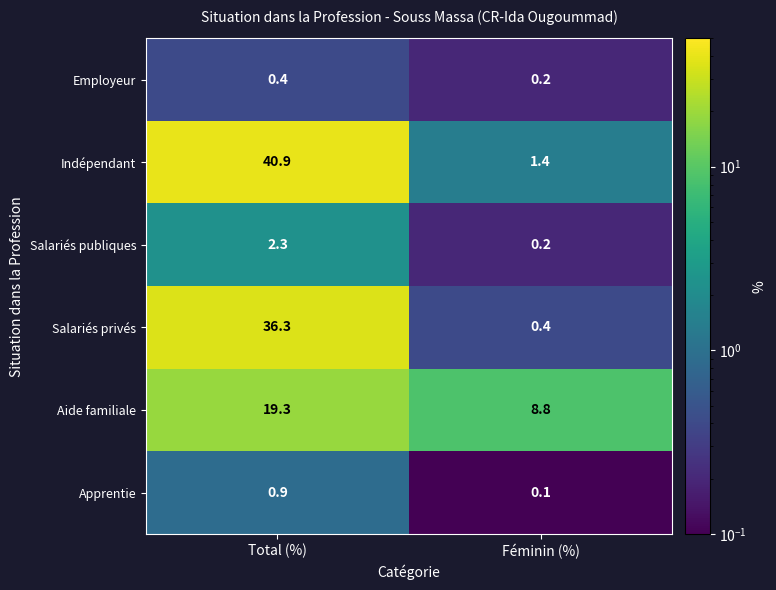

Rank the series at Total (%) from highest to lowest value.

Indépendant, Salariés privés, Aide familiale, Salariés publiques, Apprentie, Employeur